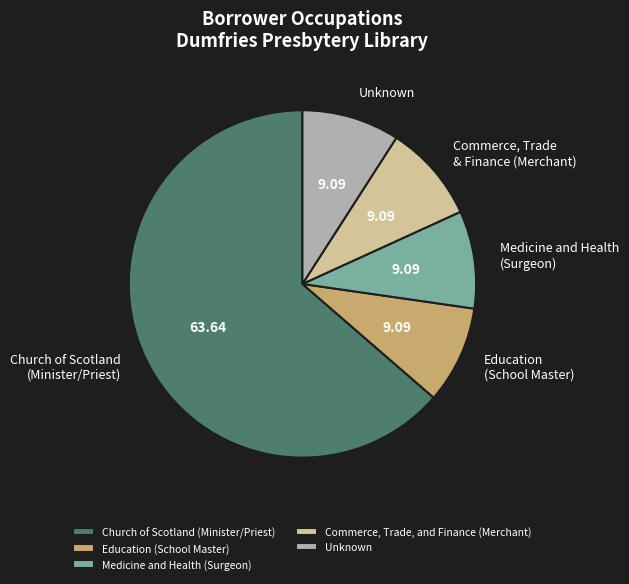

The Commerce, Trade, and Finance (Merchant) slice represents 1% of the pie. True or false?

False